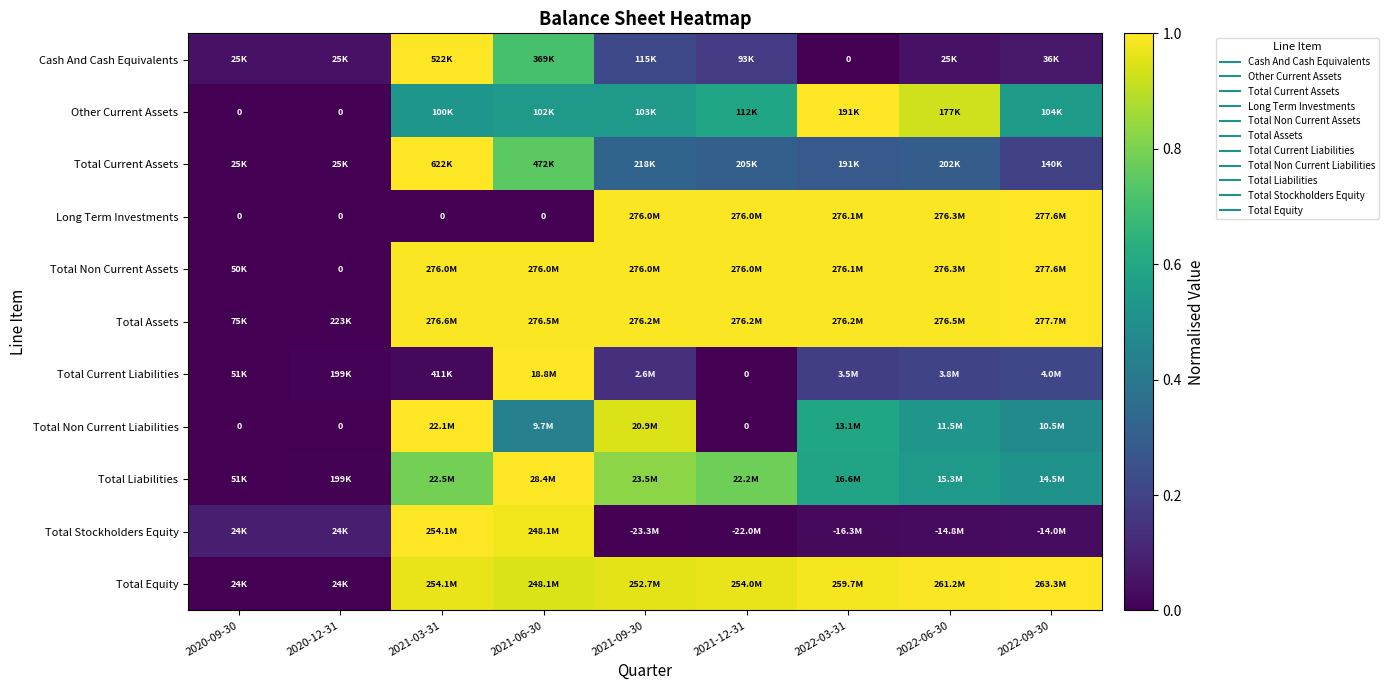

The Long Term Investments series shows -0.3 at 2021-03-31. True or false?

False